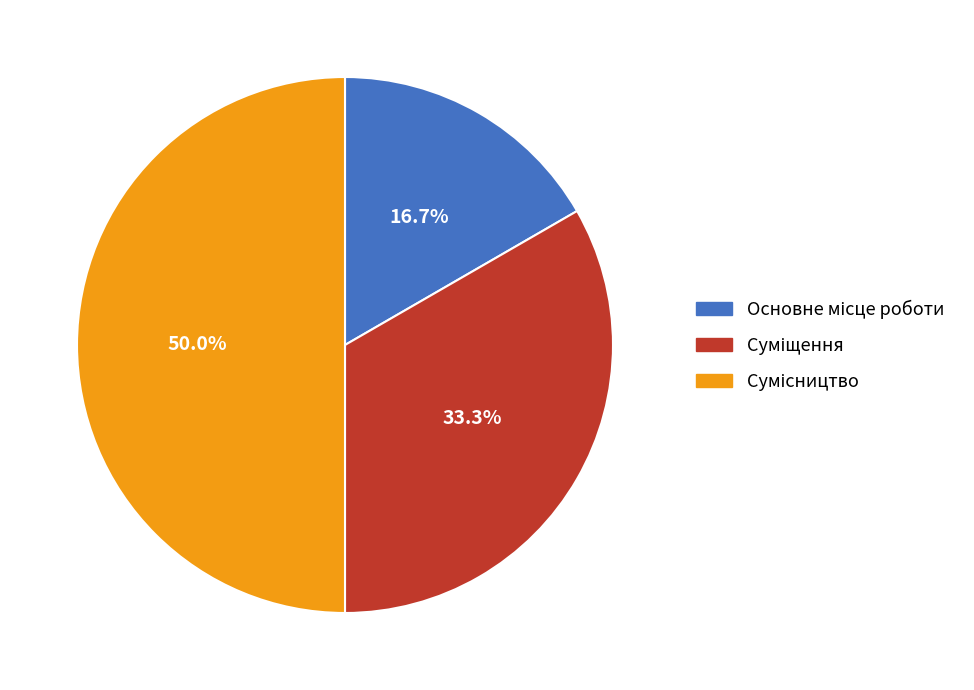

How many segments does this pie chart have?

3